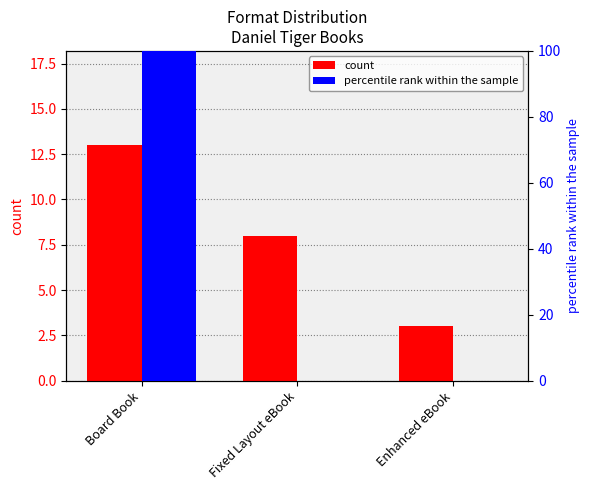

List the series in order of their overall mean, highest first.

percentile rank within the sample, count